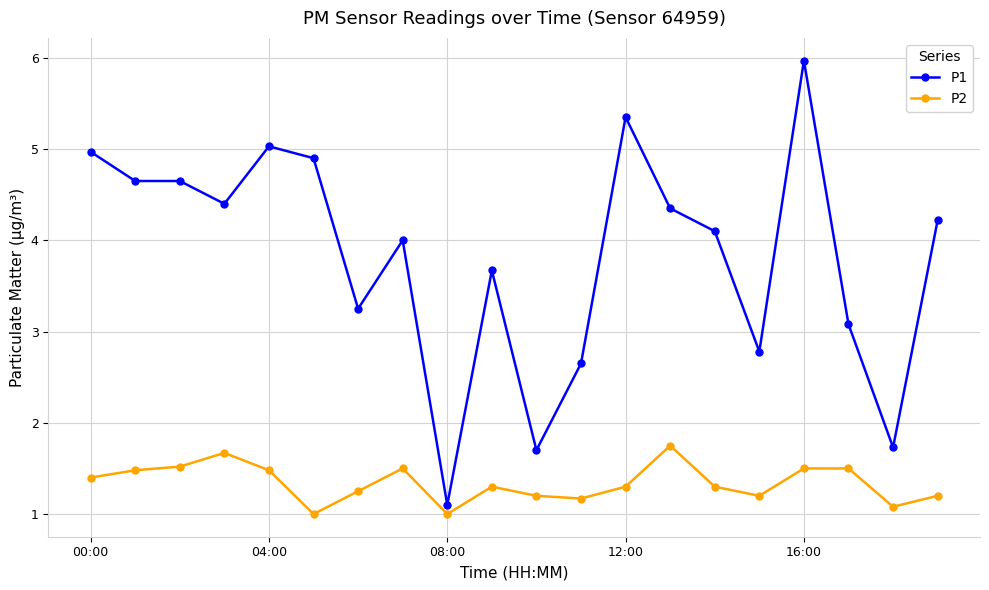

How many data points does each series have?

20